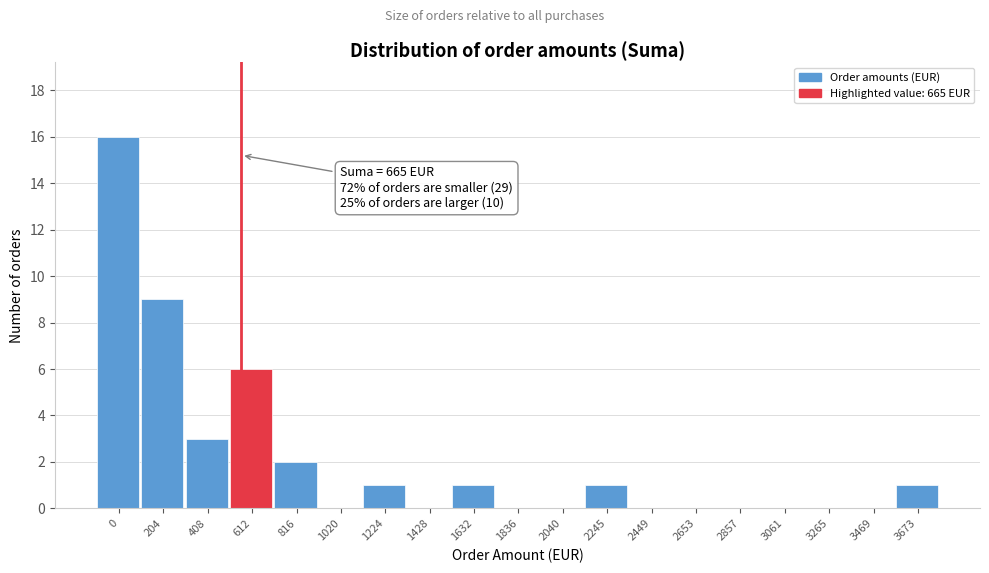

Reading left to right, transcribe all the data shown in this chart.

0=16	204=9	408=3	612=6	816=2	1020=0	1224=1	1428=0	1632=1	1836=0	2040=0	2245=1	2449=0	2653=0	2857=0	3061=0	3265=0	3469=0	3673=1